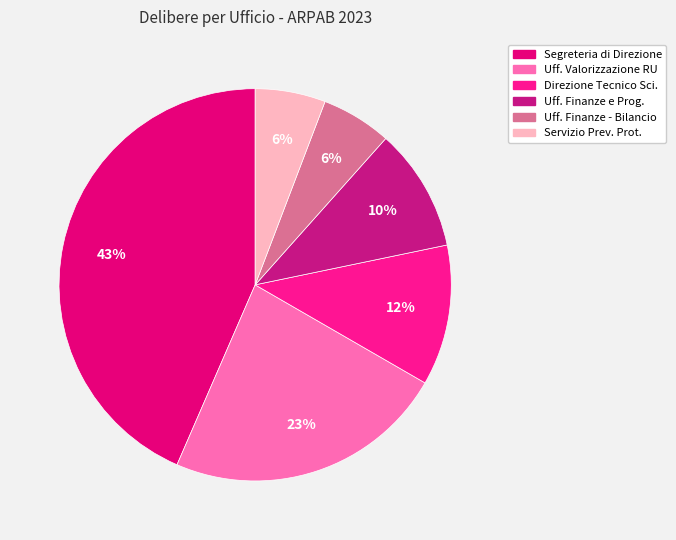

Count the number of slices in the pie.

6